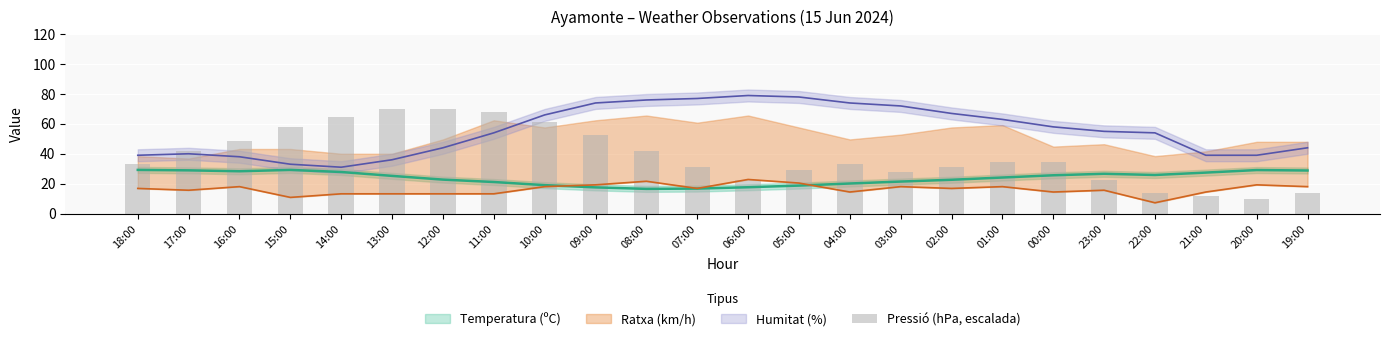

How many data points does each series have?

24